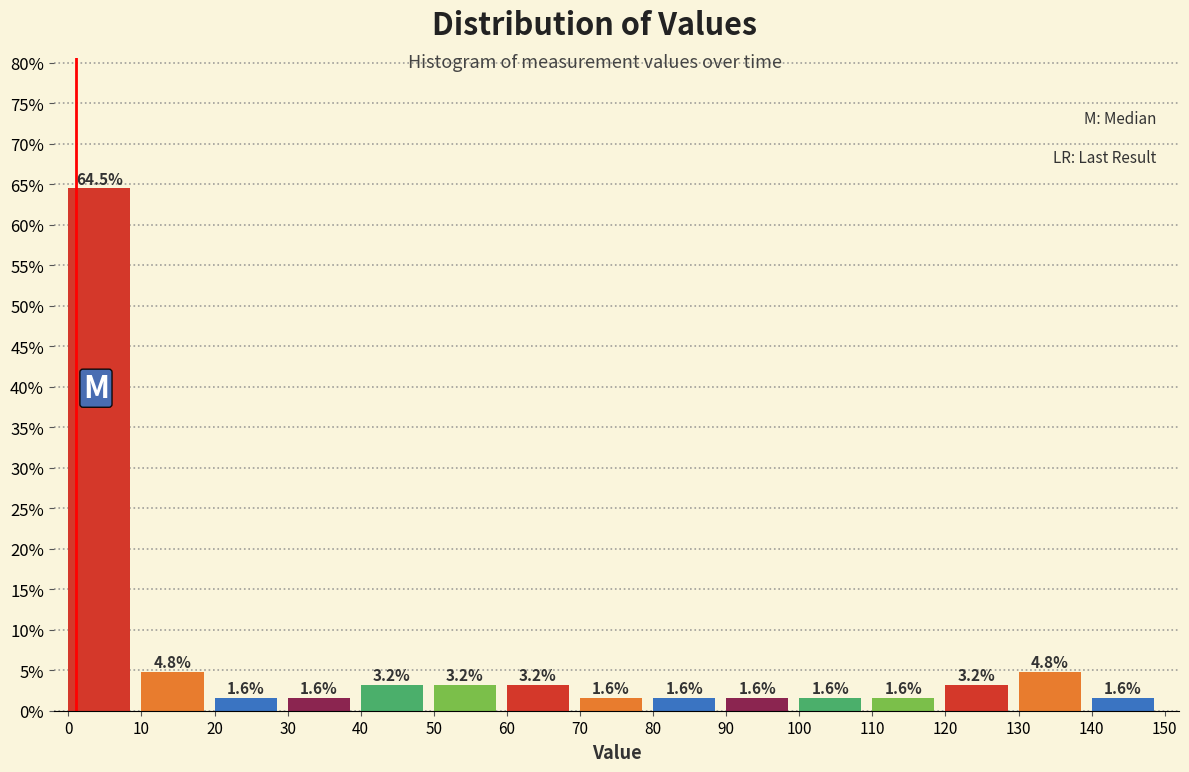

Reading left to right, transcribe this chart: for each bar, give the range it covers on the x-axis and its height.

0 to 10: 64.5
10 to 20: 4.8
20 to 30: 1.6
30 to 40: 1.6
40 to 50: 3.2
50 to 60: 3.2
60 to 70: 3.2
70 to 80: 1.6
80 to 90: 1.6
90 to 100: 1.6
100 to 110: 1.6
110 to 120: 1.6
120 to 130: 3.2
130 to 140: 4.8
140 to 150: 1.6